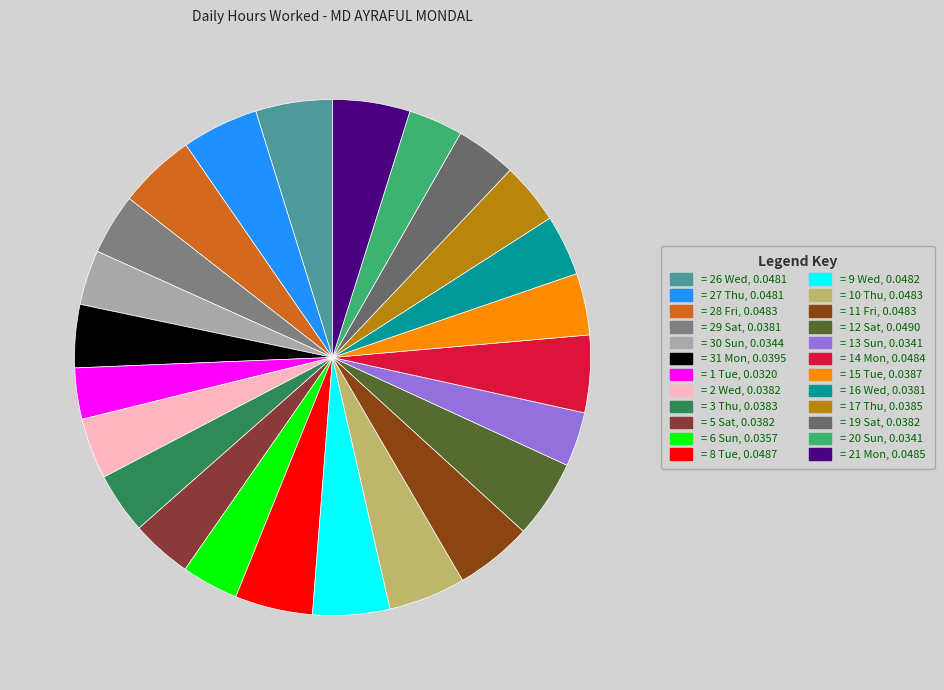

Count the number of slices in the pie.

24